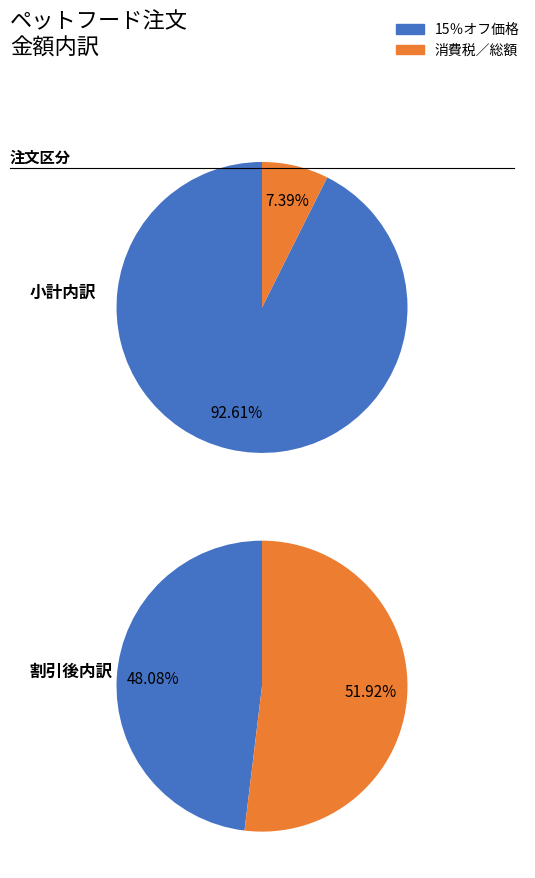

Is there a majority slice in this chart?

Yes